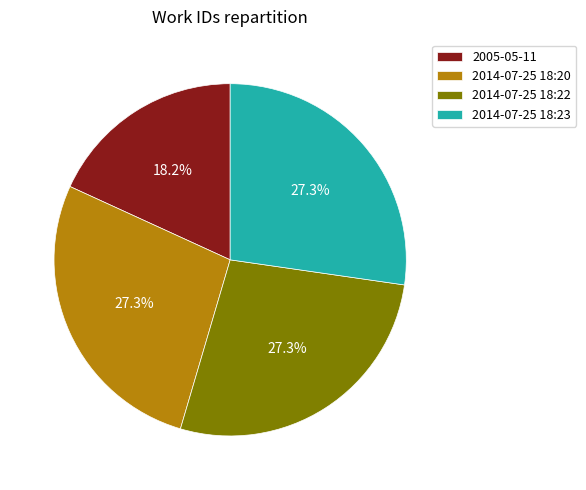

To the nearest percent, what is the difference between the largest and smallest slice percentages?

9%